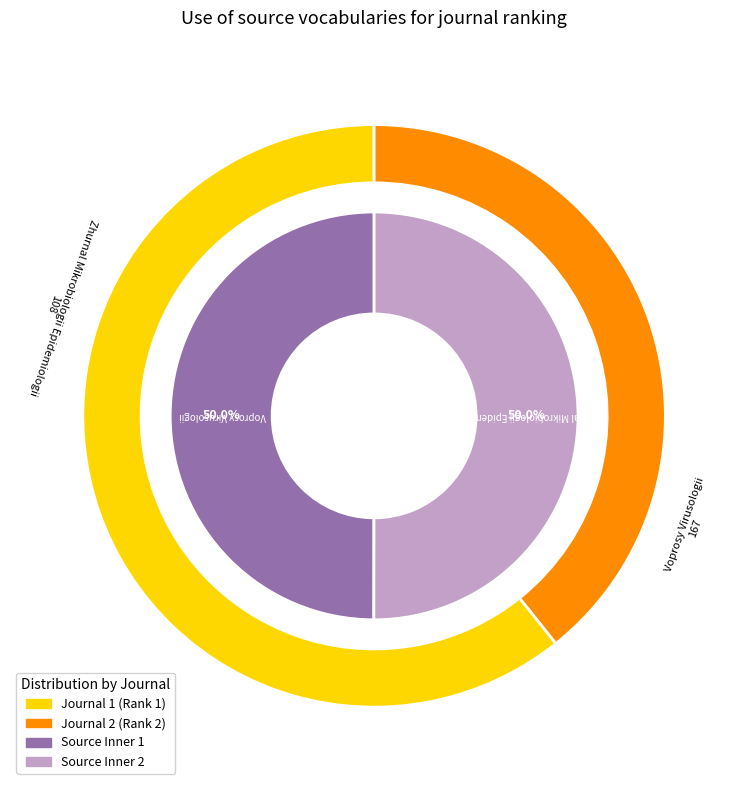

Is there any slice that represents more than half of the pie?

Yes